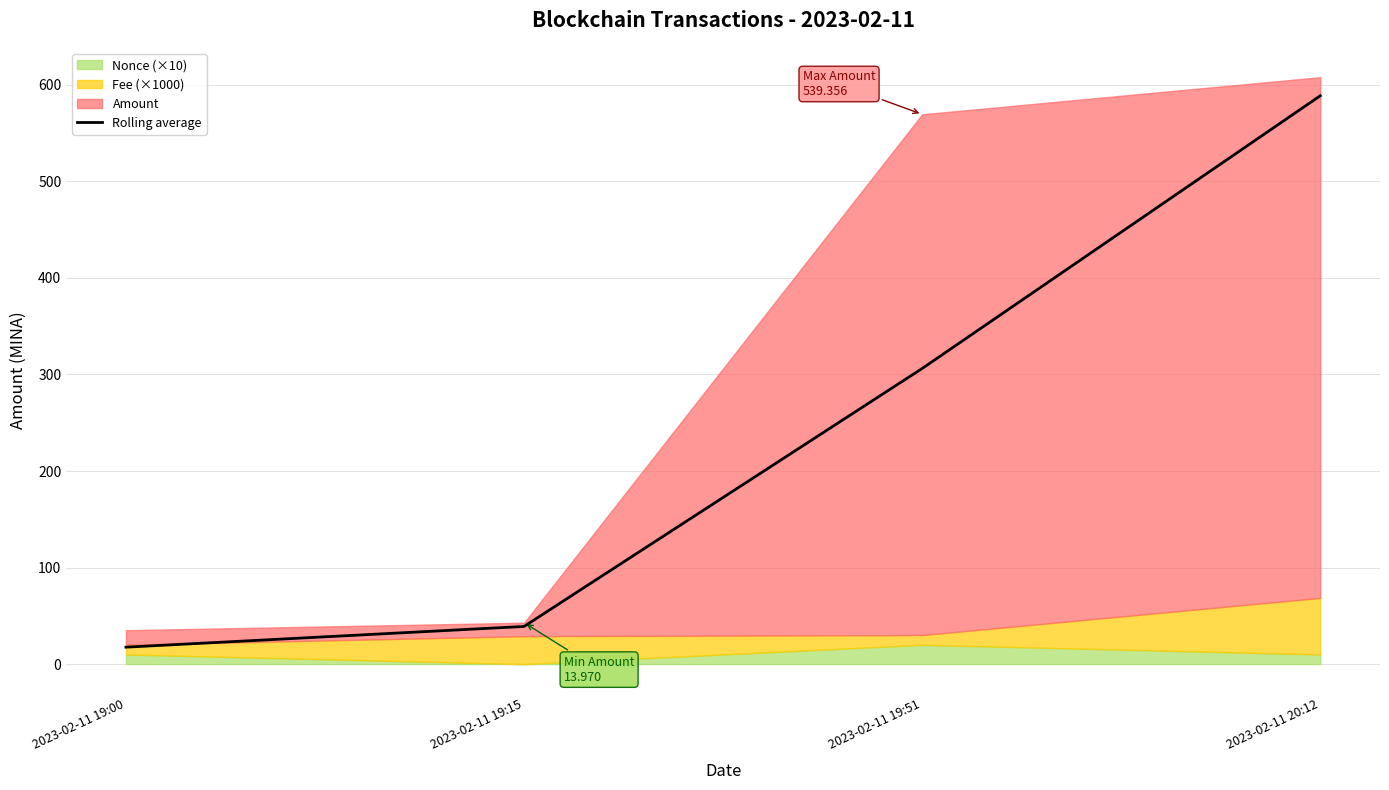

What is the greatest value displayed?

588.7